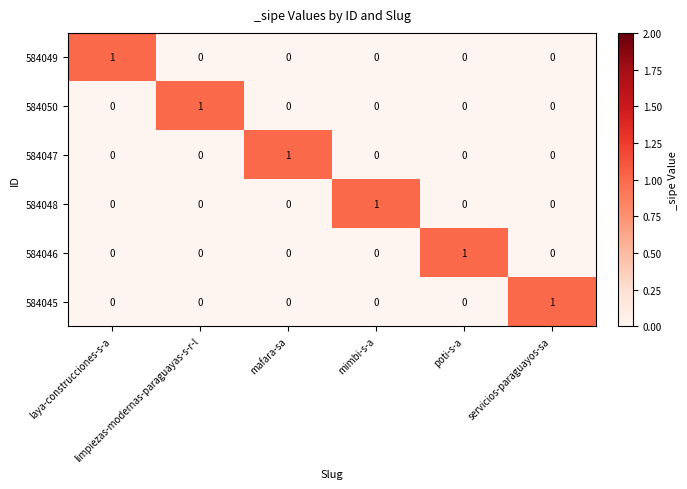

How many 584050 values are between 0 and 1?

6